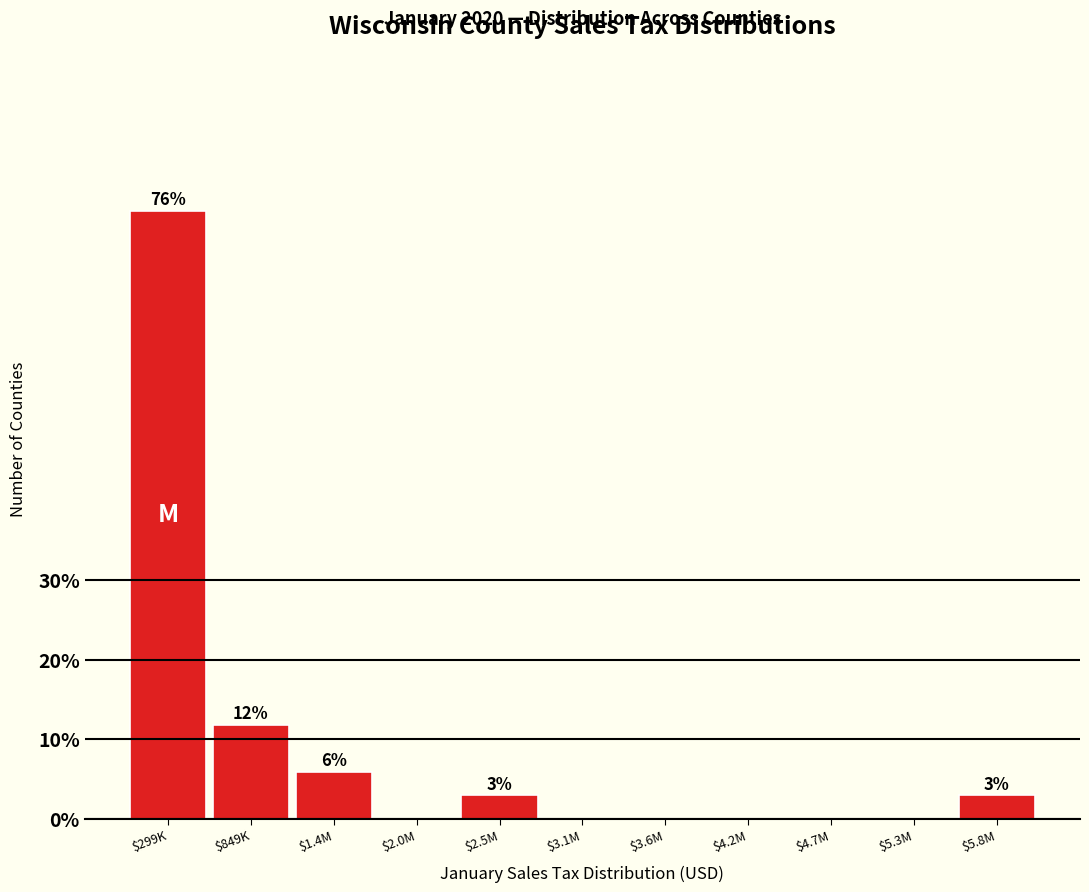

Where is the data nearest to the value 38?

$849K